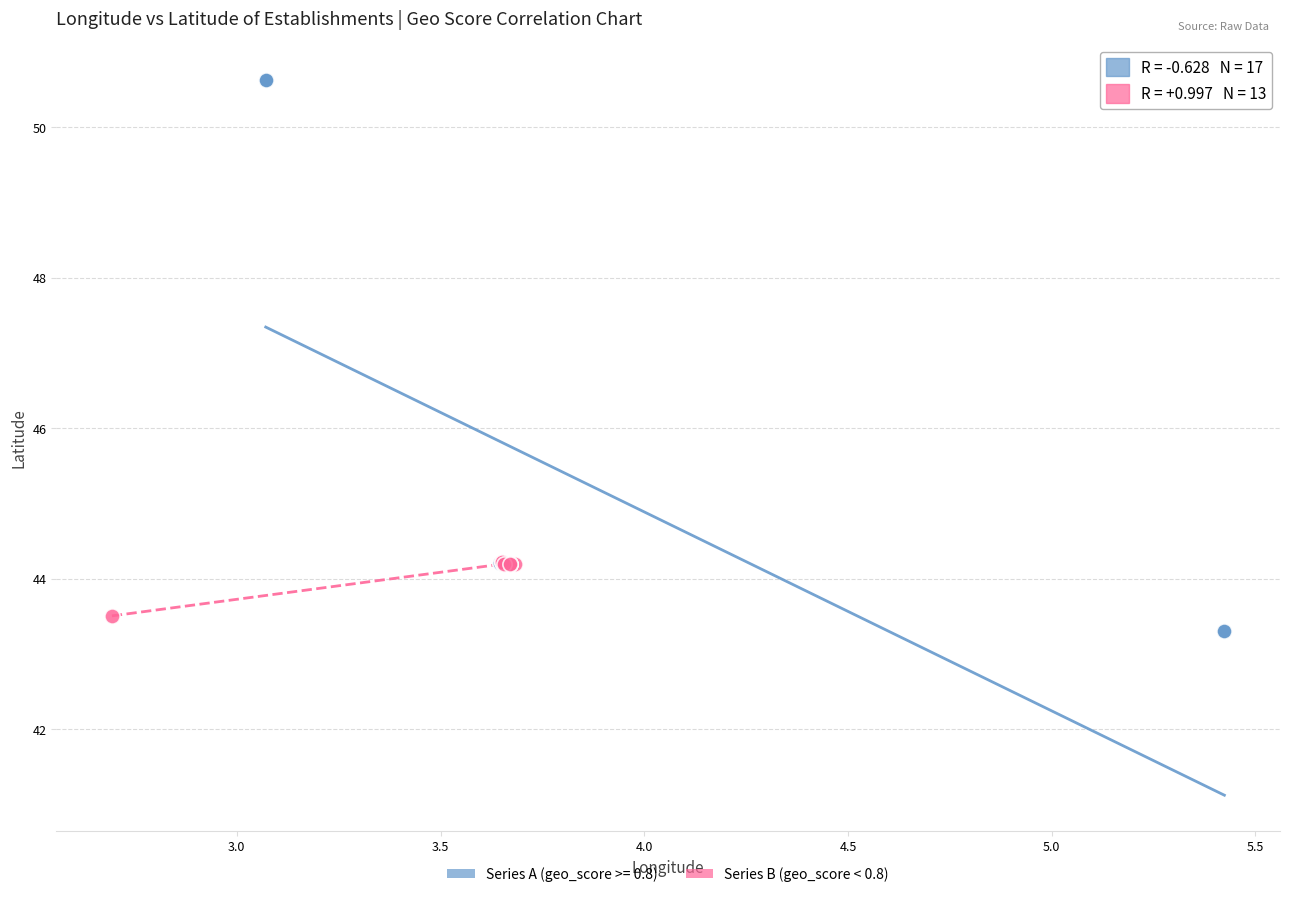

Which series has the largest Y range (max minus min)?

Series A (geo_score >= 0.8)